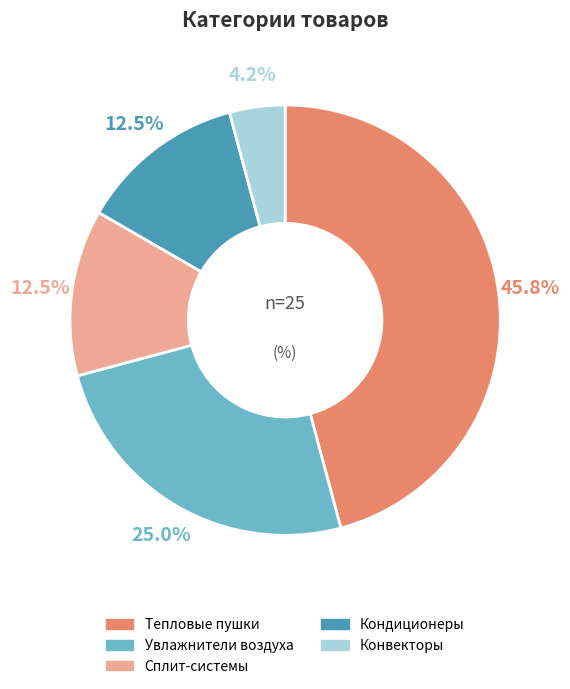

Is there a majority slice in this chart?

No